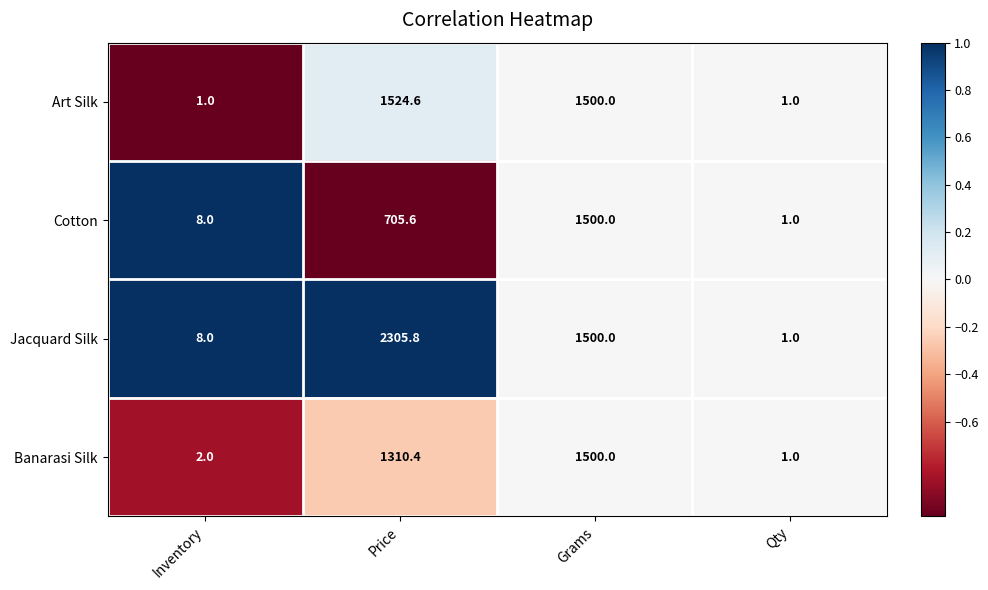

How many values in the Cotton series exceed 705?

2